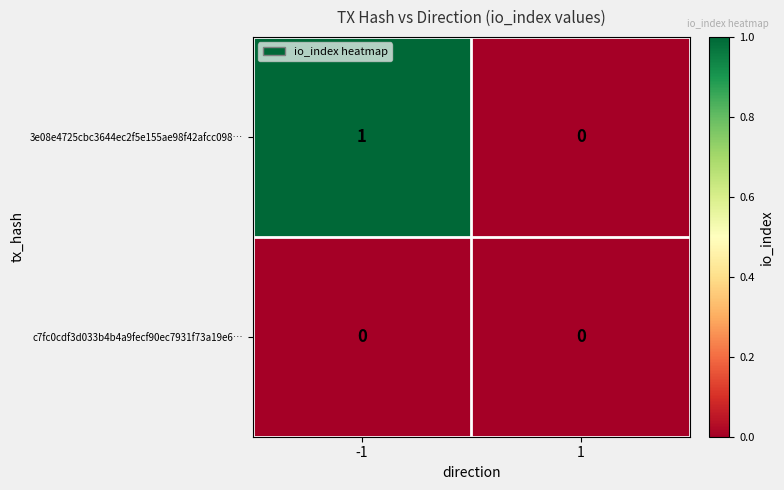

Is it true that c7fc0cdf3d033b4b4a9fecf90ec7931f73a19e6… equals 0 at 1?

True